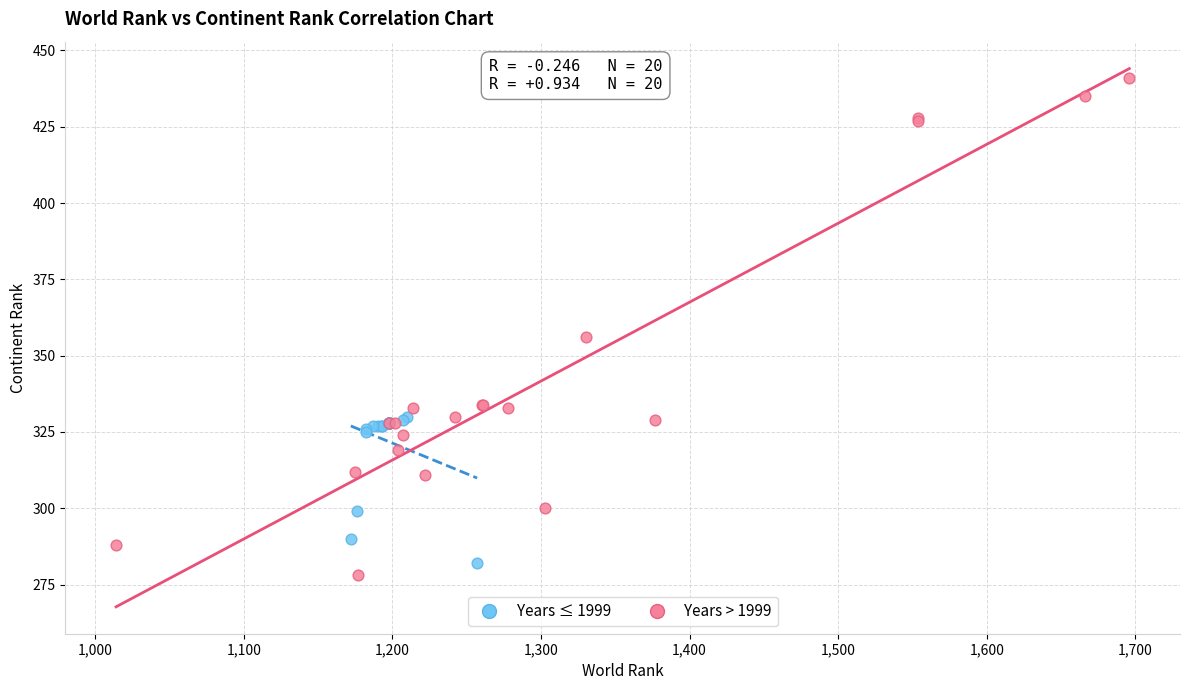

Which series has the largest Y range (max minus min)?

Years > 1999